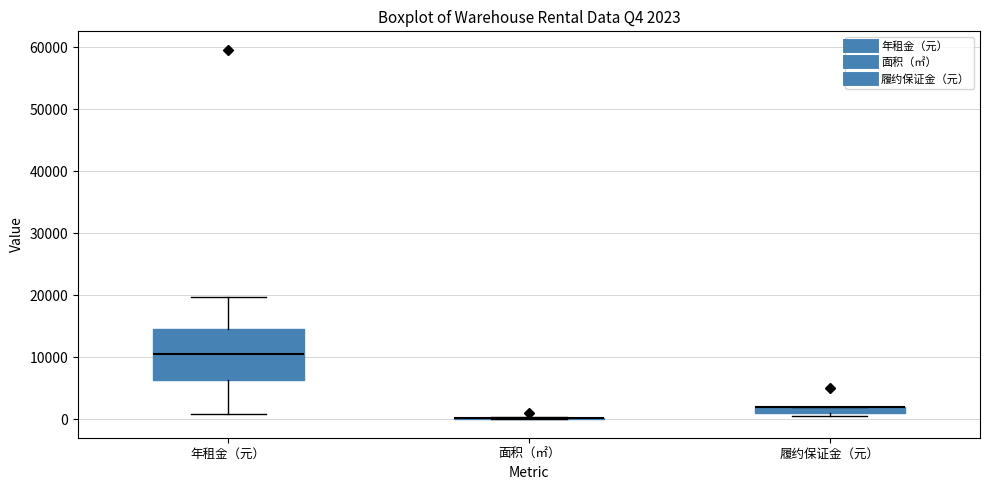

Comparing the boxes themselves (not the whiskers), which one is the tallest?

年租金（元）